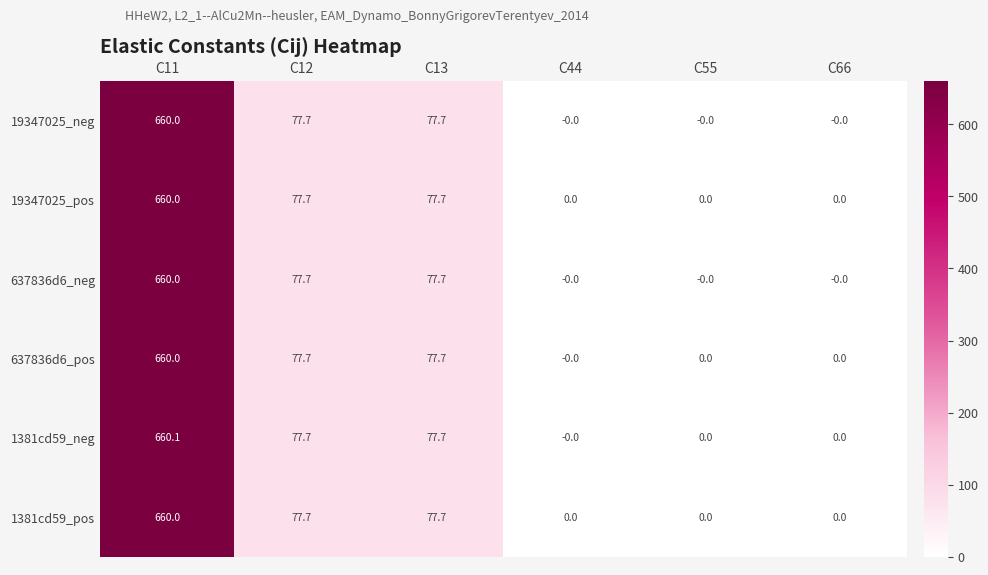

True or false: 19347025_pos has a value of 31.8 at C12.

False